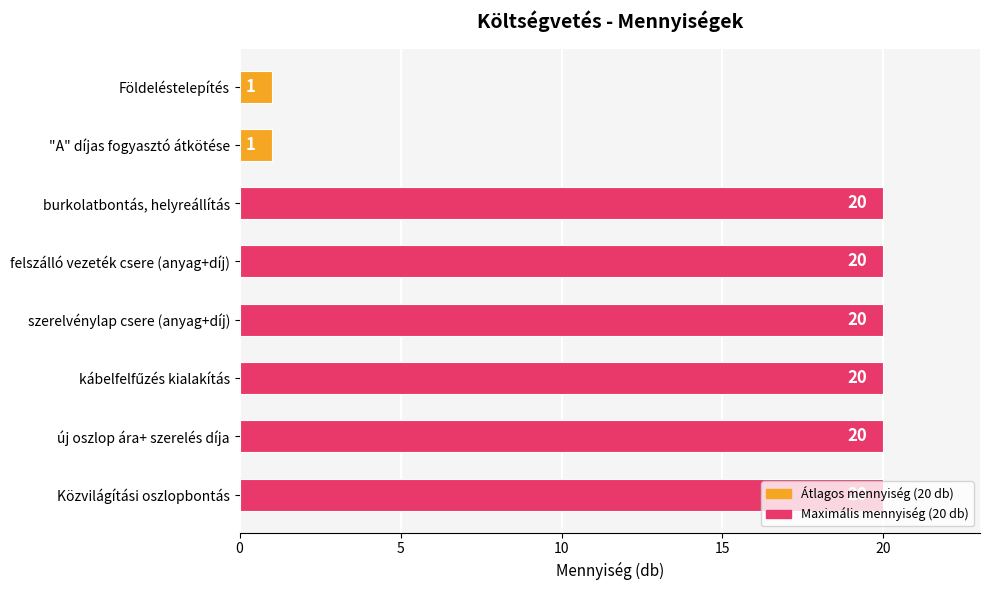

What is the approximate value at burkolatbontás, helyreállítás?

20